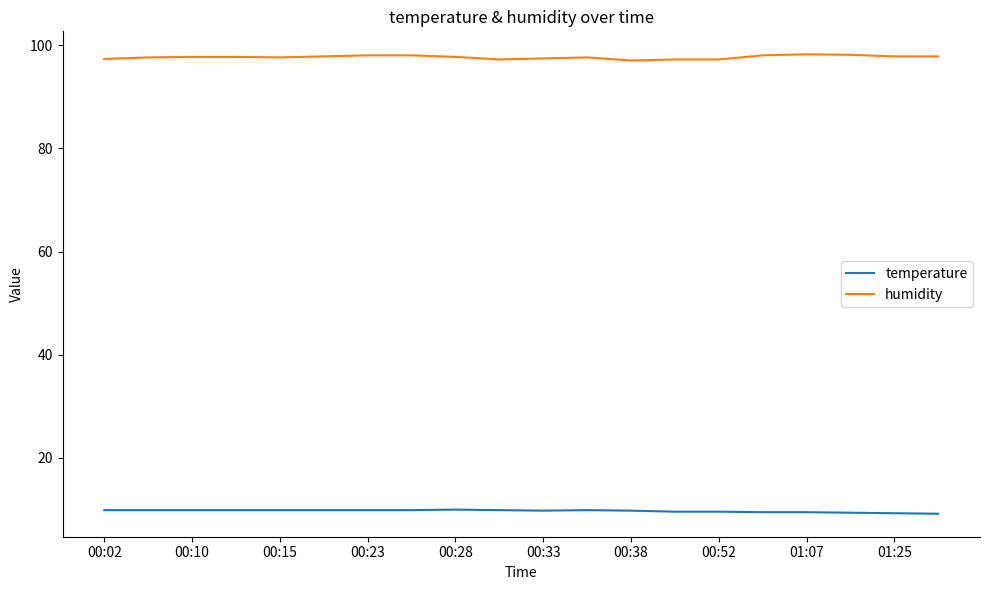

What is the difference between the second highest and minimum values in the temperature series?

0.7